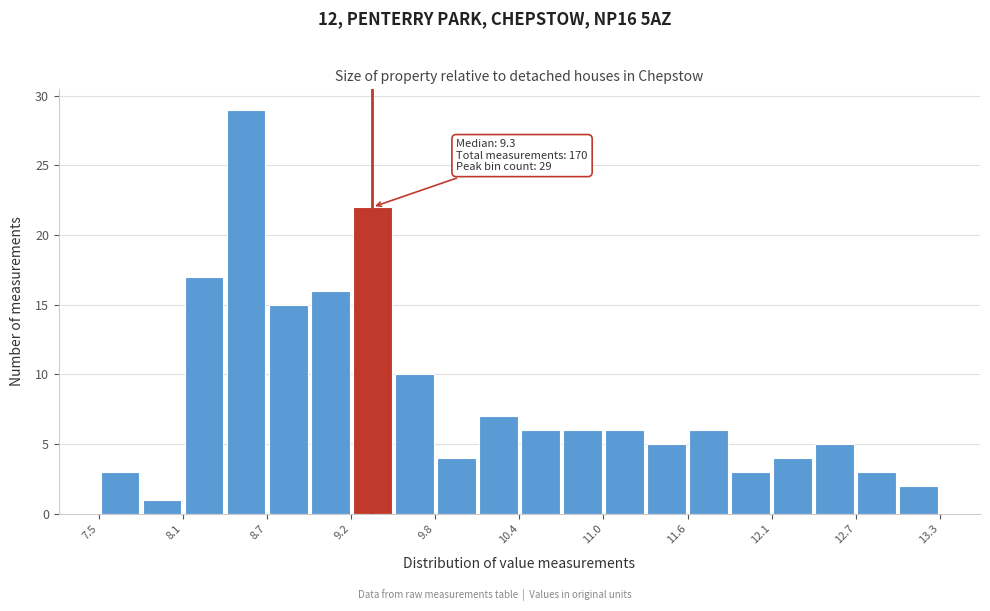

Around what value on the x-axis is the tallest bar? Give the approximate position of its centre, as read against the axis.

8.5